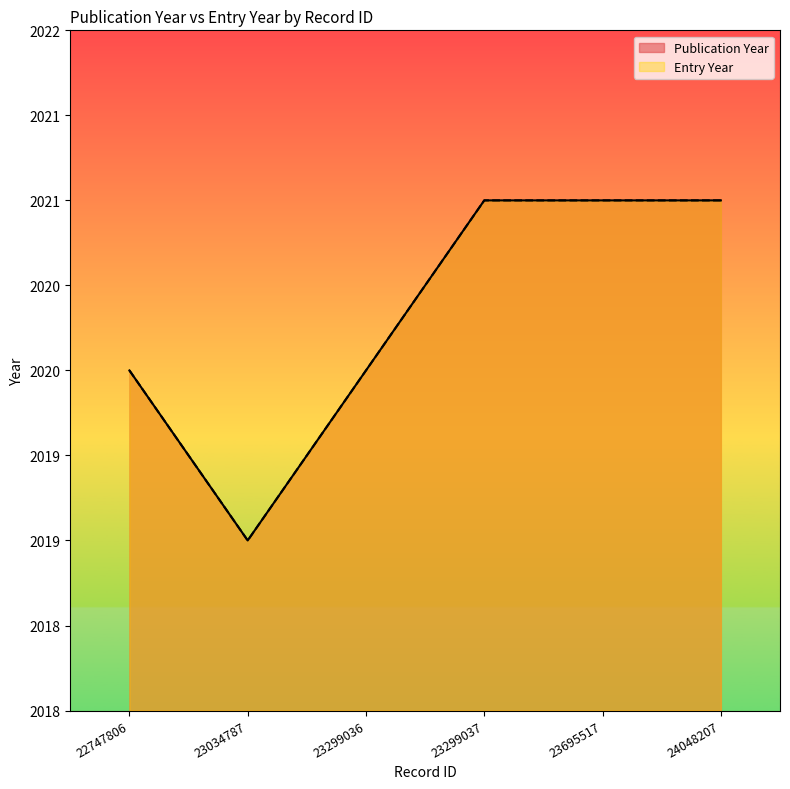

At which category is the sum across all series the highest?

23299037